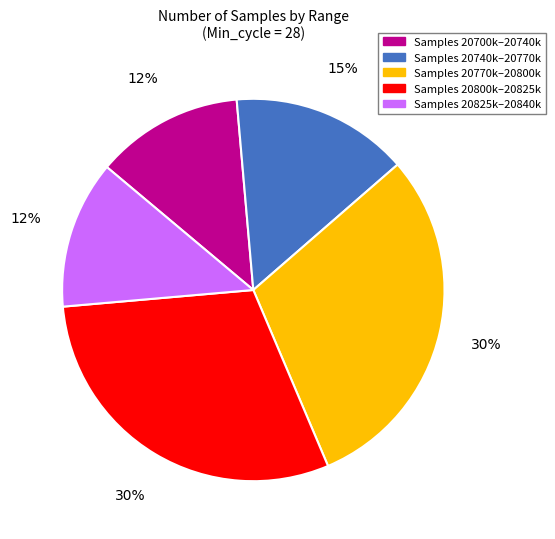

To the nearest percent, what is the average slice percentage?

20%